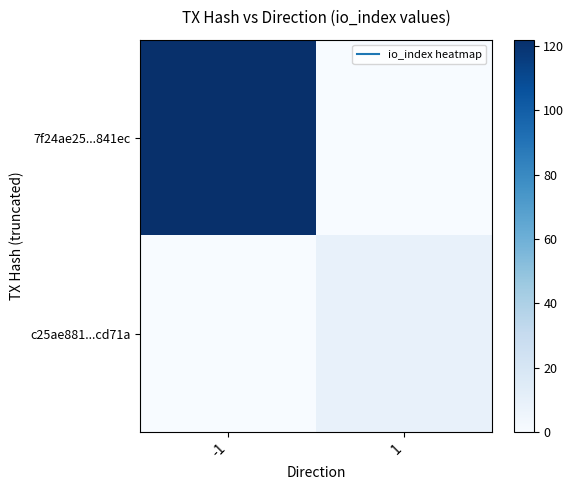

Which series has the largest total across all categories?

7f24ae25...841ec